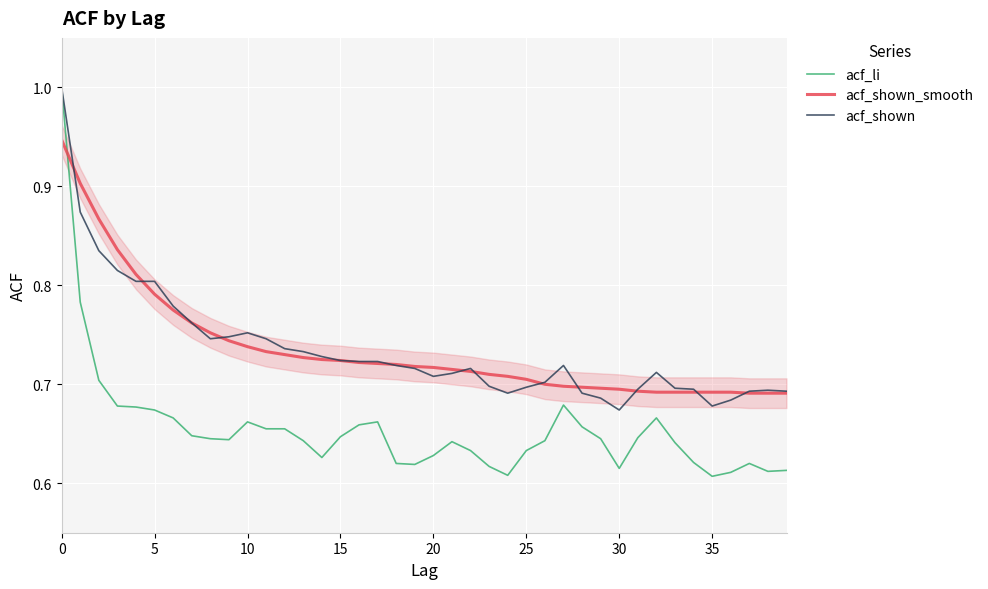

Which series ends up on top after the final intersection of acf_li and acf_shown_smooth?

acf_shown_smooth